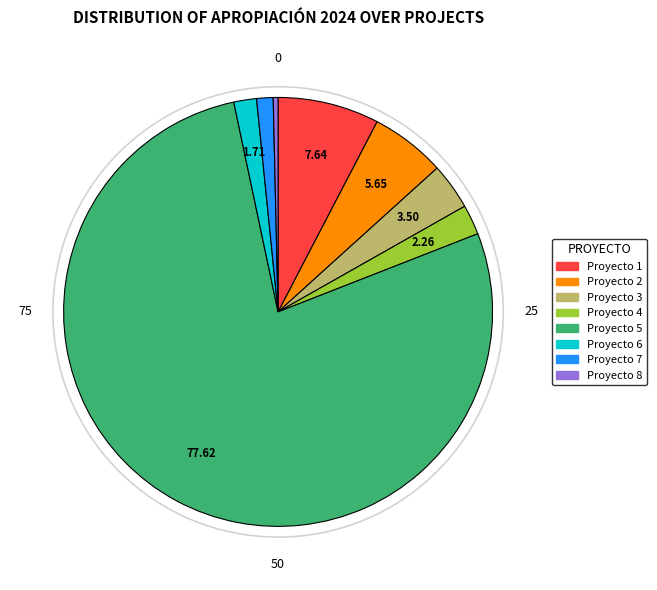

Does Proyecto 5 account for over 50% of the chart?

Yes